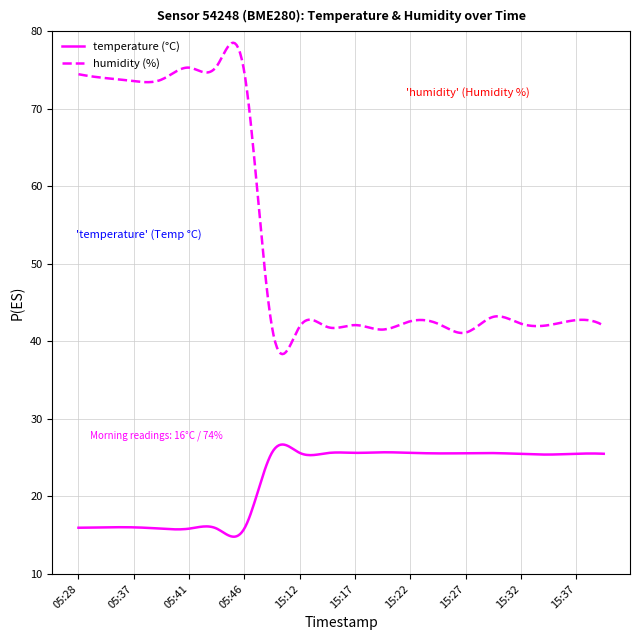

True or false: humidity (%) and temperature (°C) cross at least once.

False